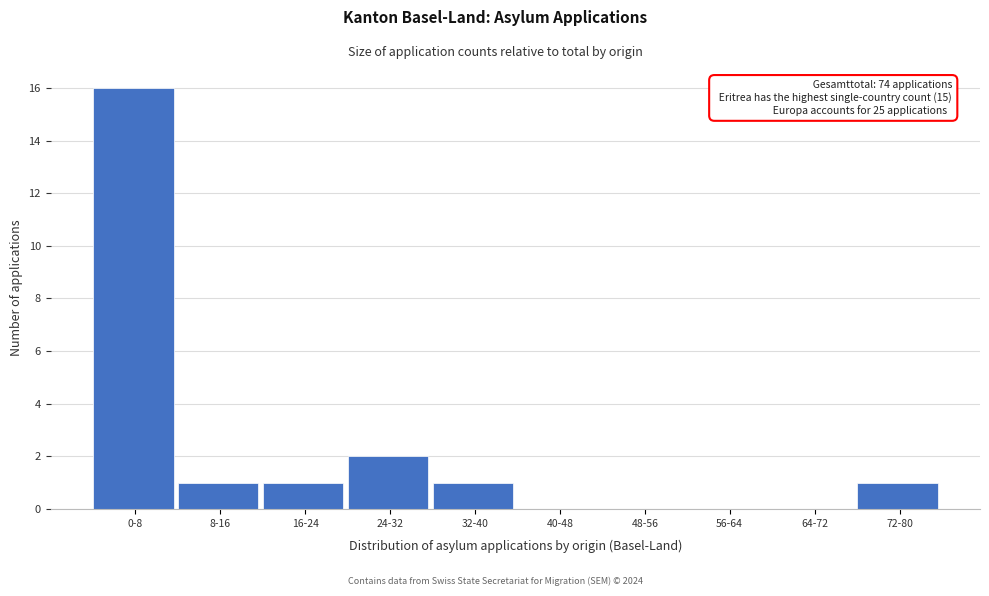

Reading right to left, what are all the values shown in this chart?

72-80=1	64-72=0	56-64=0	48-56=0	40-48=0	32-40=1	24-32=2	16-24=1	8-16=1	0-8=16